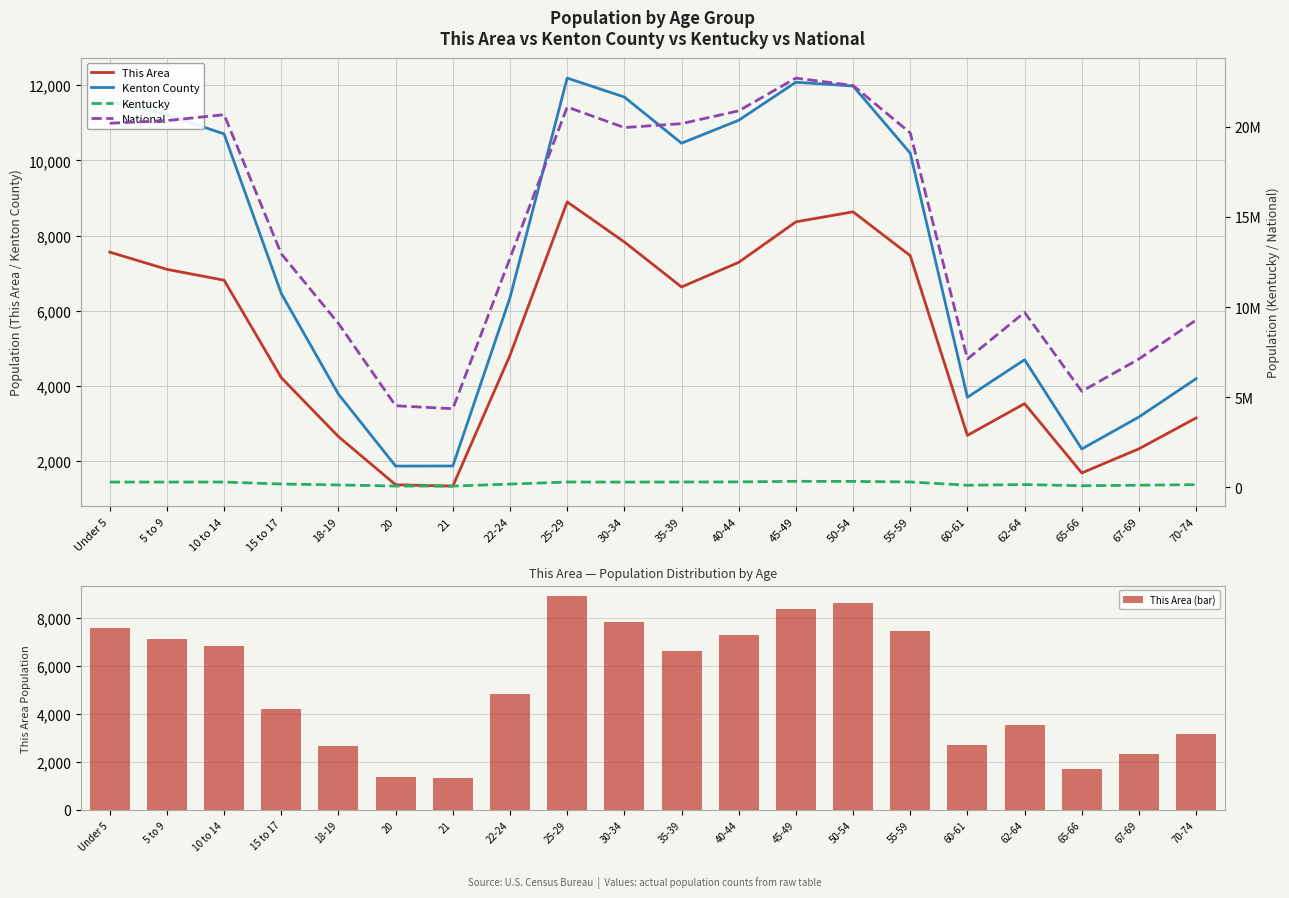

Which series has the widest spread of values?

National